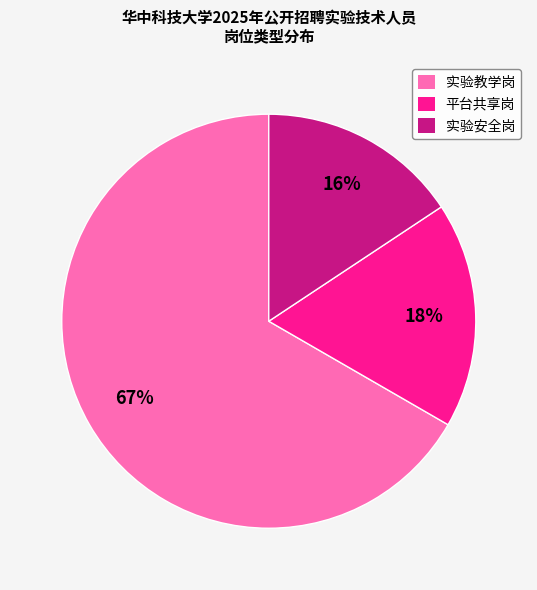

Does 实验教学岗 represent more than half of the total?

Yes